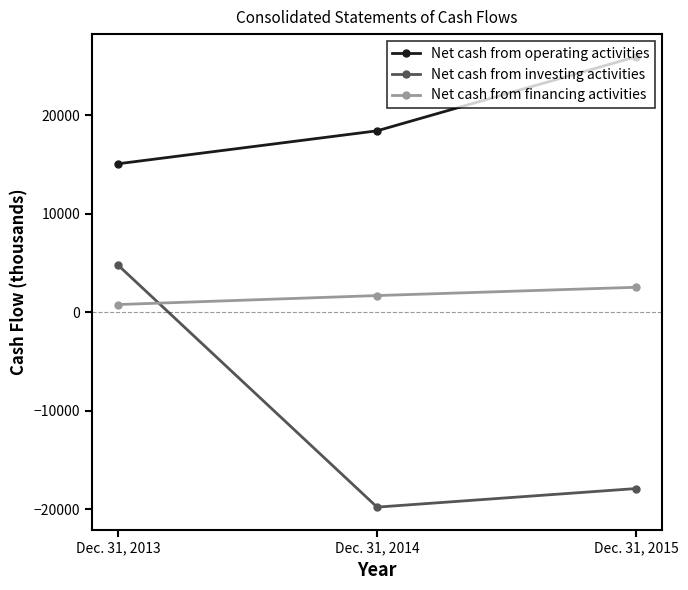

What are all the series names shown in the legend?

Net cash from operating activities, Net cash from investing activities, Net cash from financing activities